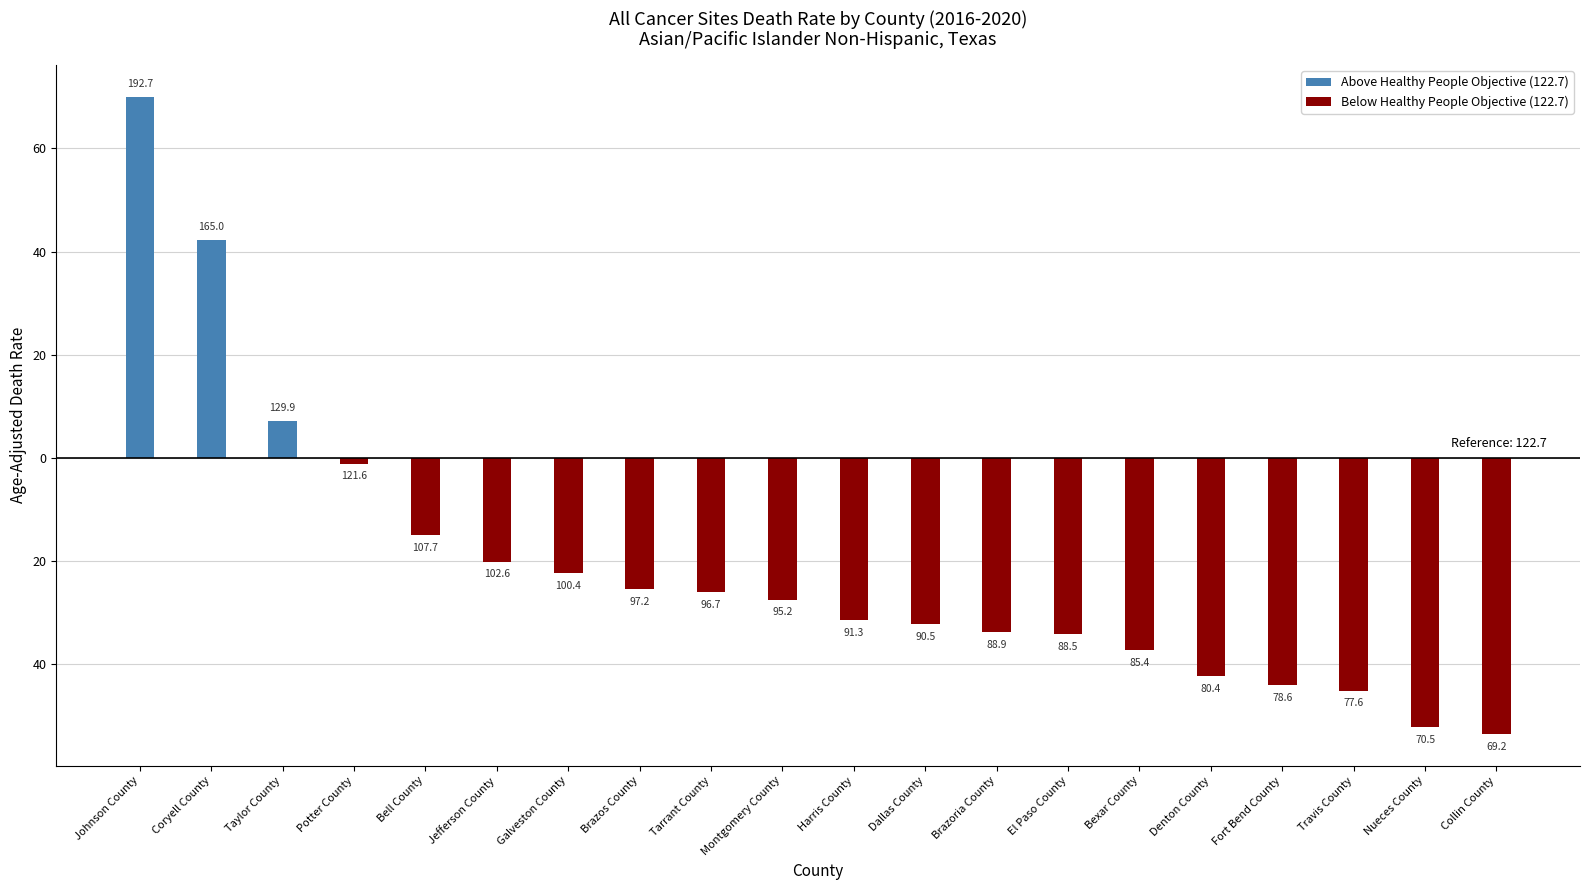

The Above Healthy People Objective (122.7) series shows 10.9 at Taylor County. True or false?

False